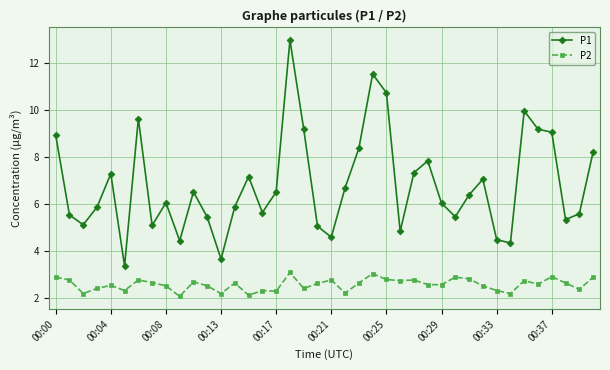

What is the value of the P1 point at the 19th from the left?

9.2